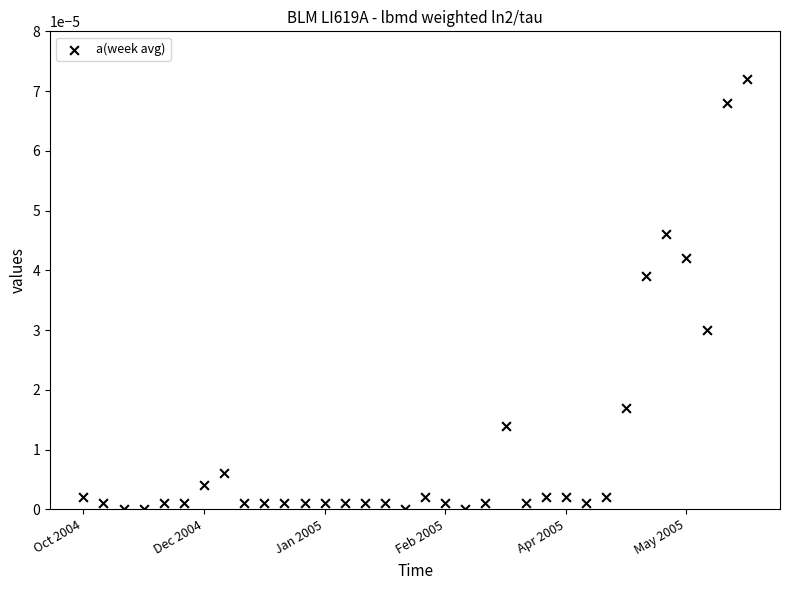

What is the range of X values (max minus min)?

19958400.0